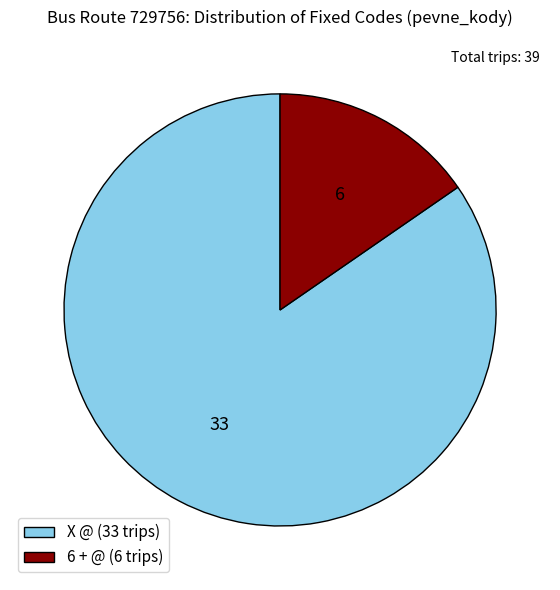

Does any single category account for the majority?

Yes